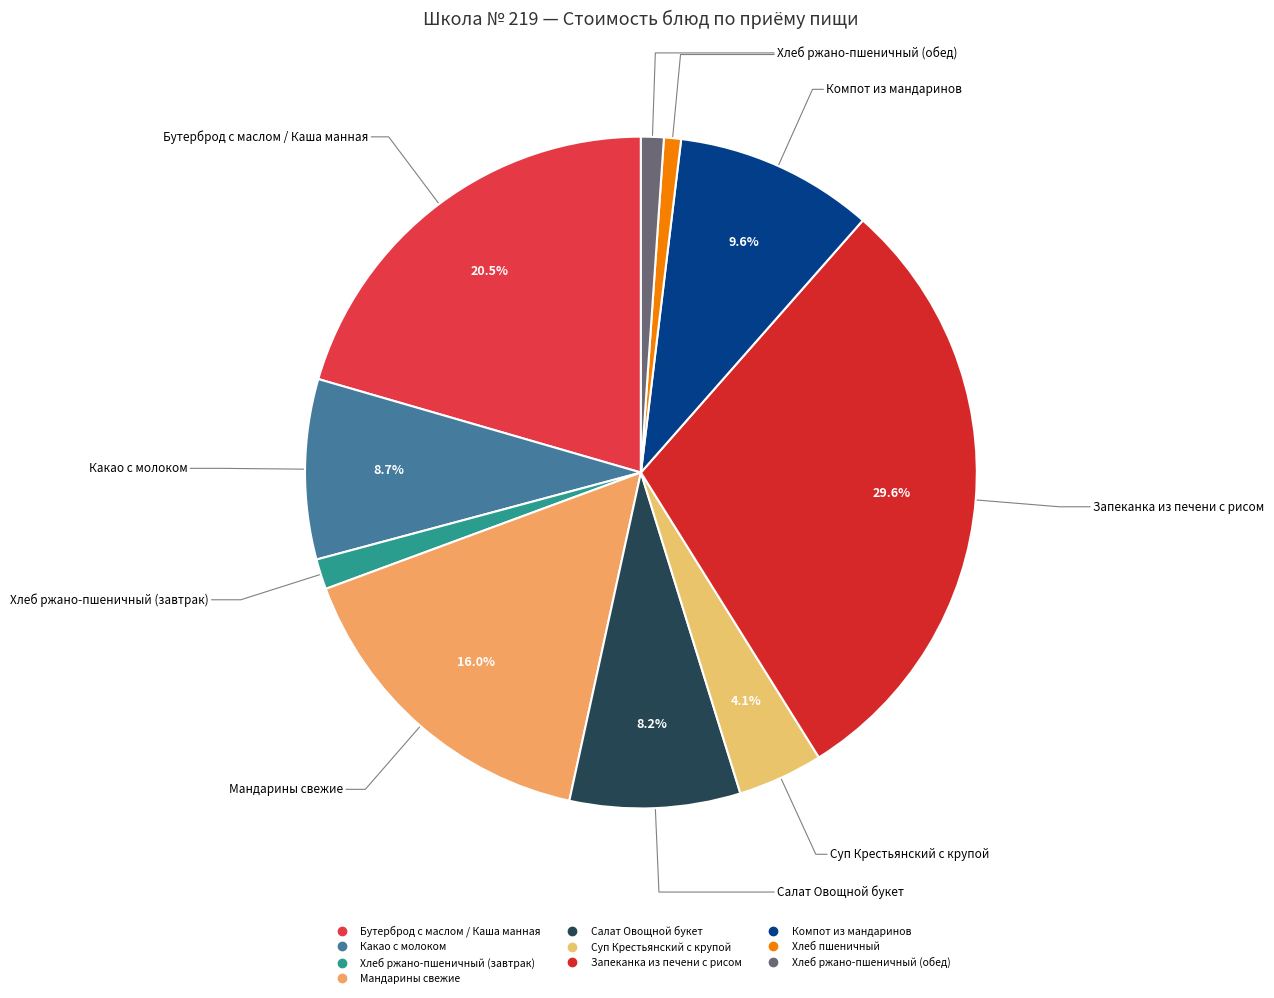

Is the sum of Бутерброд с маслом / Каша манная and Хлеб пшеничный greater than half?

No